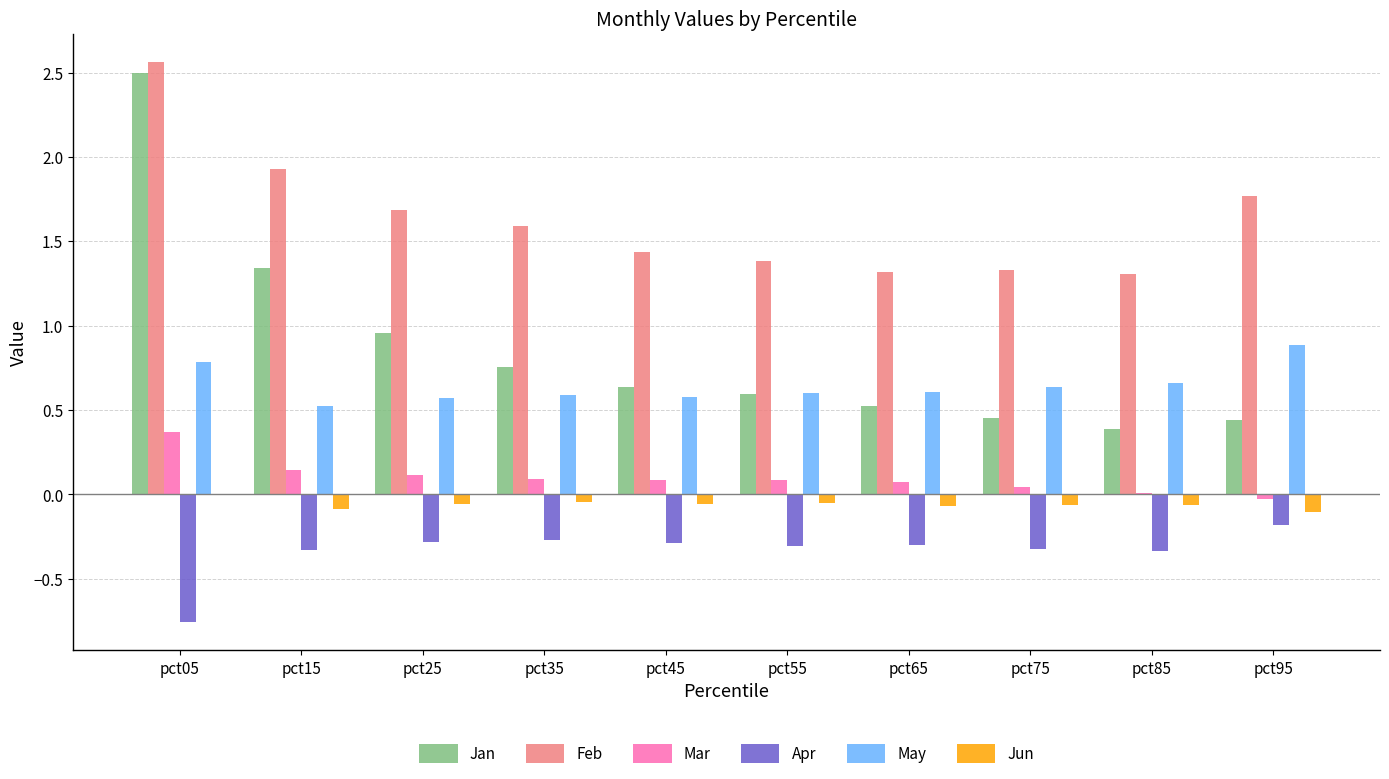

What is the total value across all series at pct35?

2.7